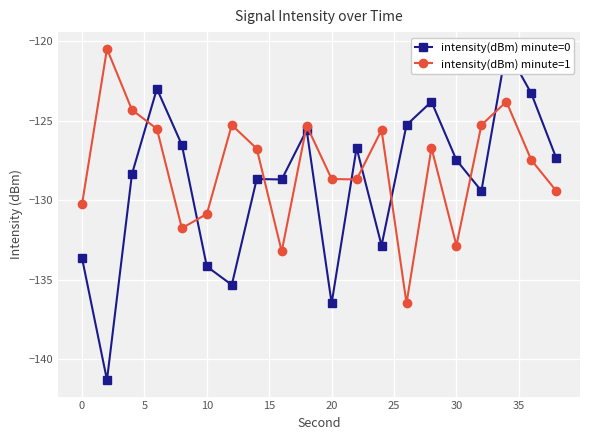

What is the highest value of the intensity(dBm) minute=1 series?

-120.5